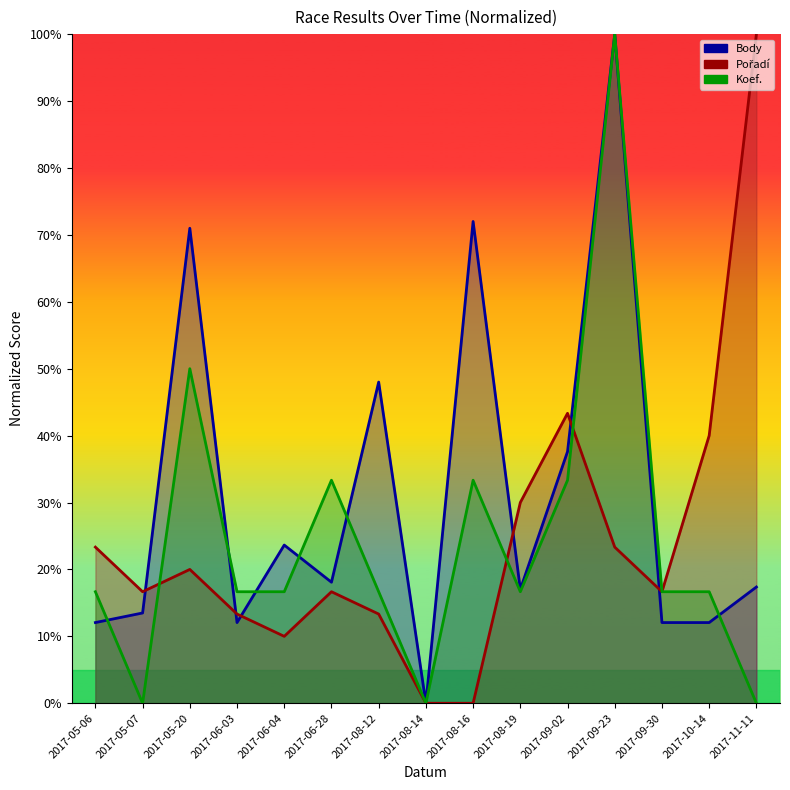

Which has a higher value, 2017-08-16 or 2017-11-11?

2017-08-16